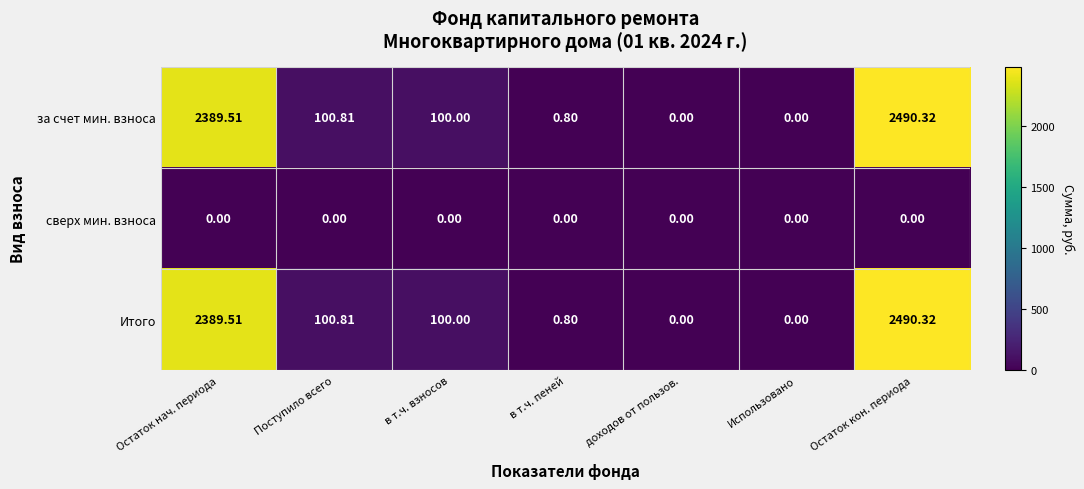

At which label does за счет мин. взноса first exceed 100?

Остаток нач. периода